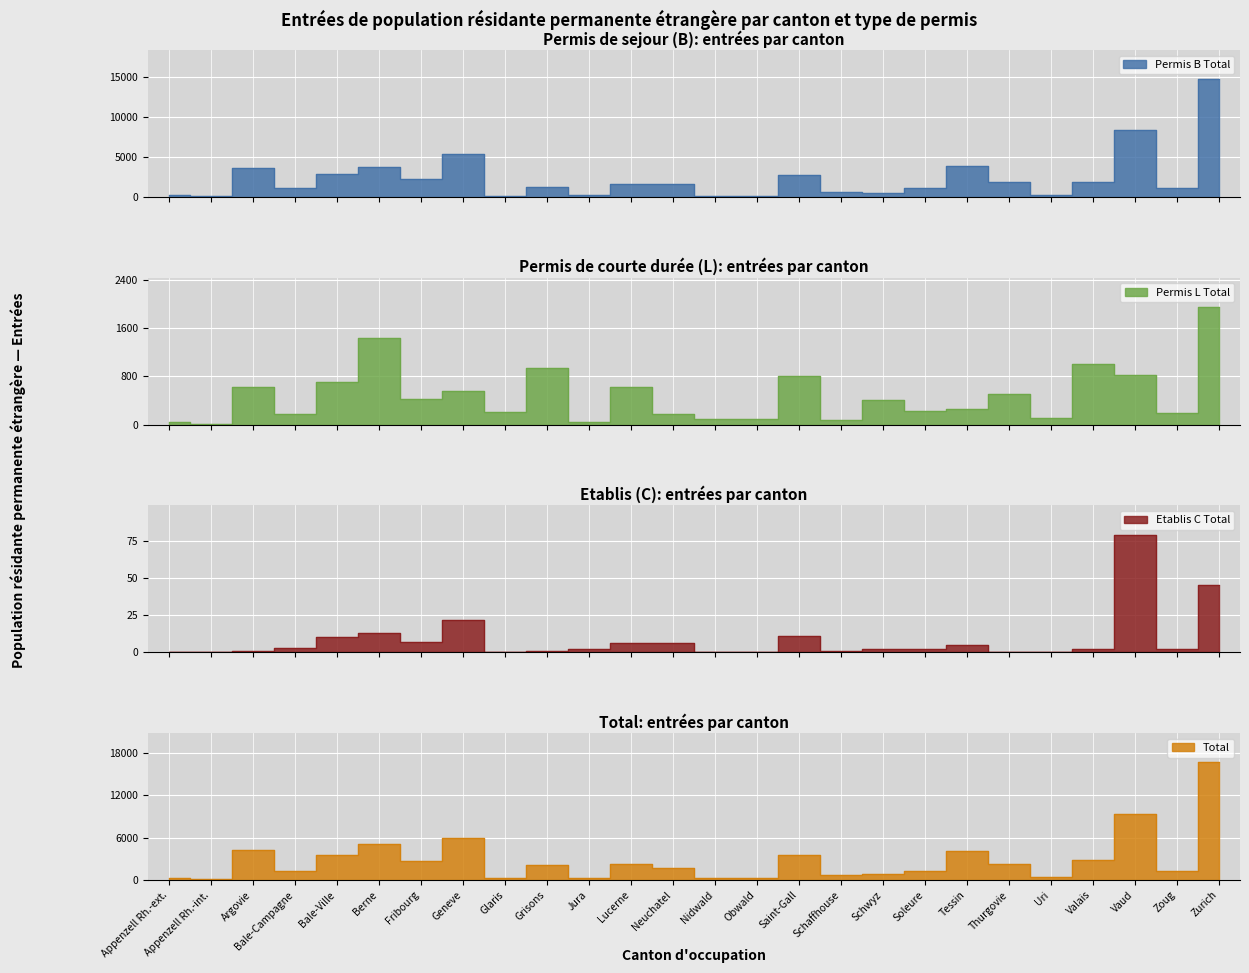

Count the number of data series in this chart.

4